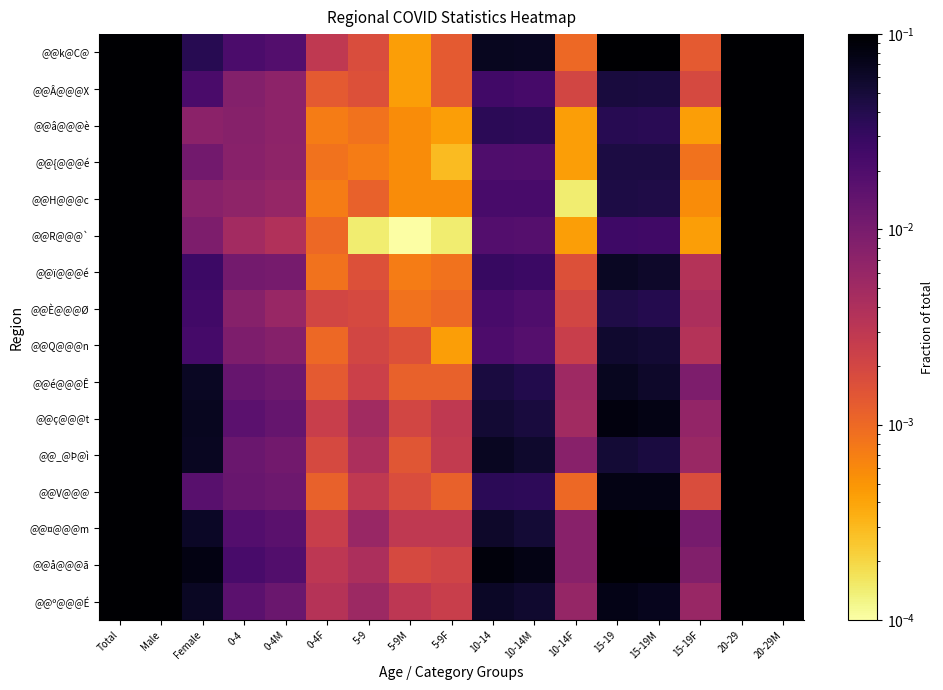

Which series changed the most between 5-9F and 10-14M?

@@å@@@ã